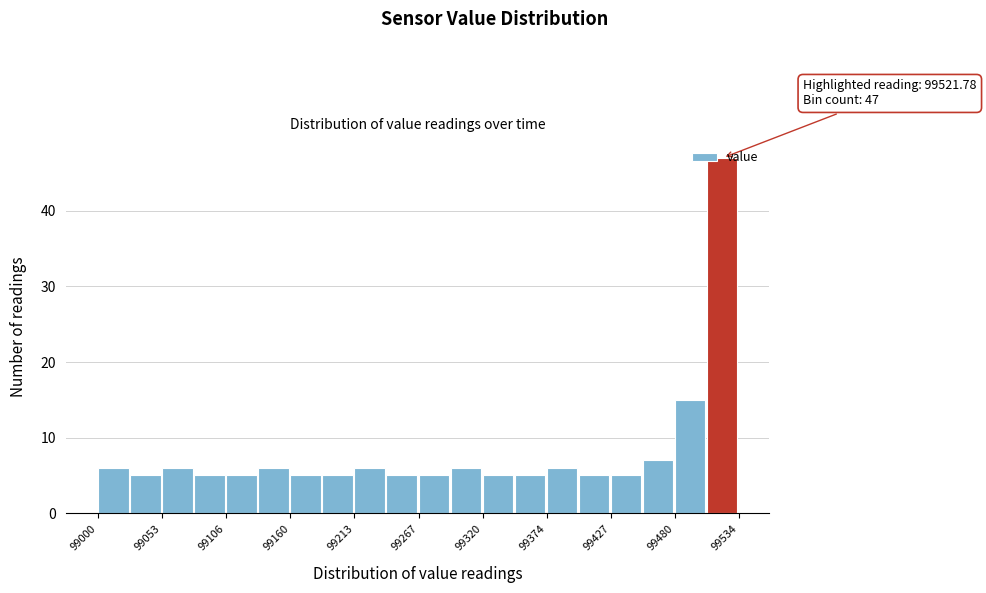

Around what value on the x-axis is the tallest bar? Give the approximate position of its centre, as read against the axis.

99520